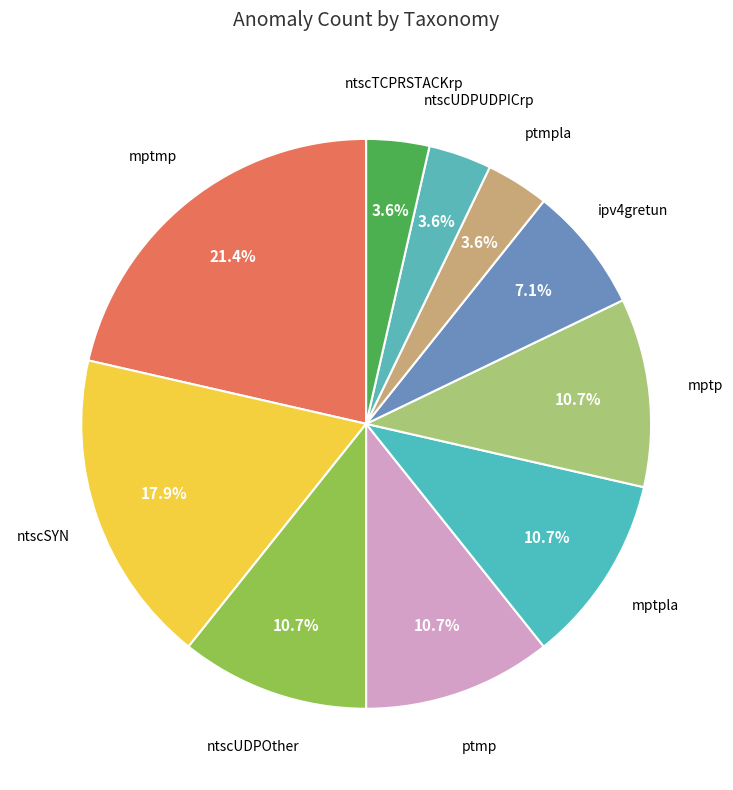

Does ptmp account for over 50% of the chart?

No